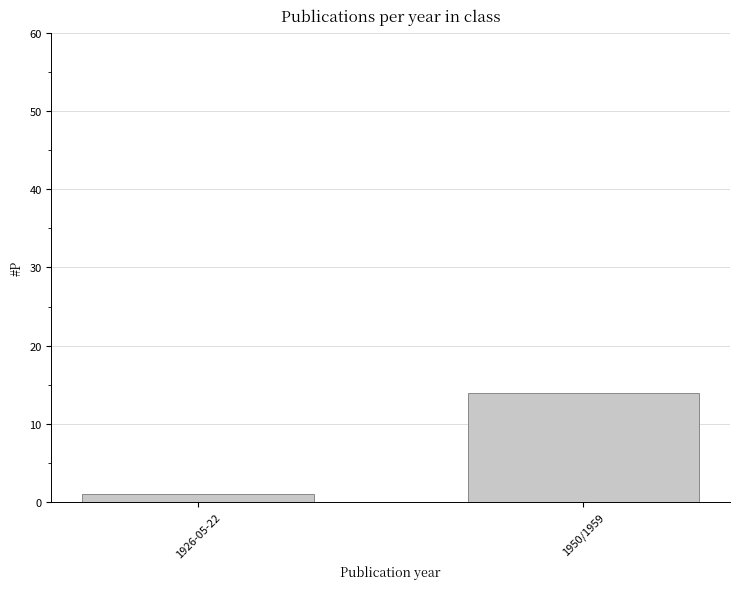

What is the ratio of the value at 1950/1959 to the value at 1926-05-22?

14.0